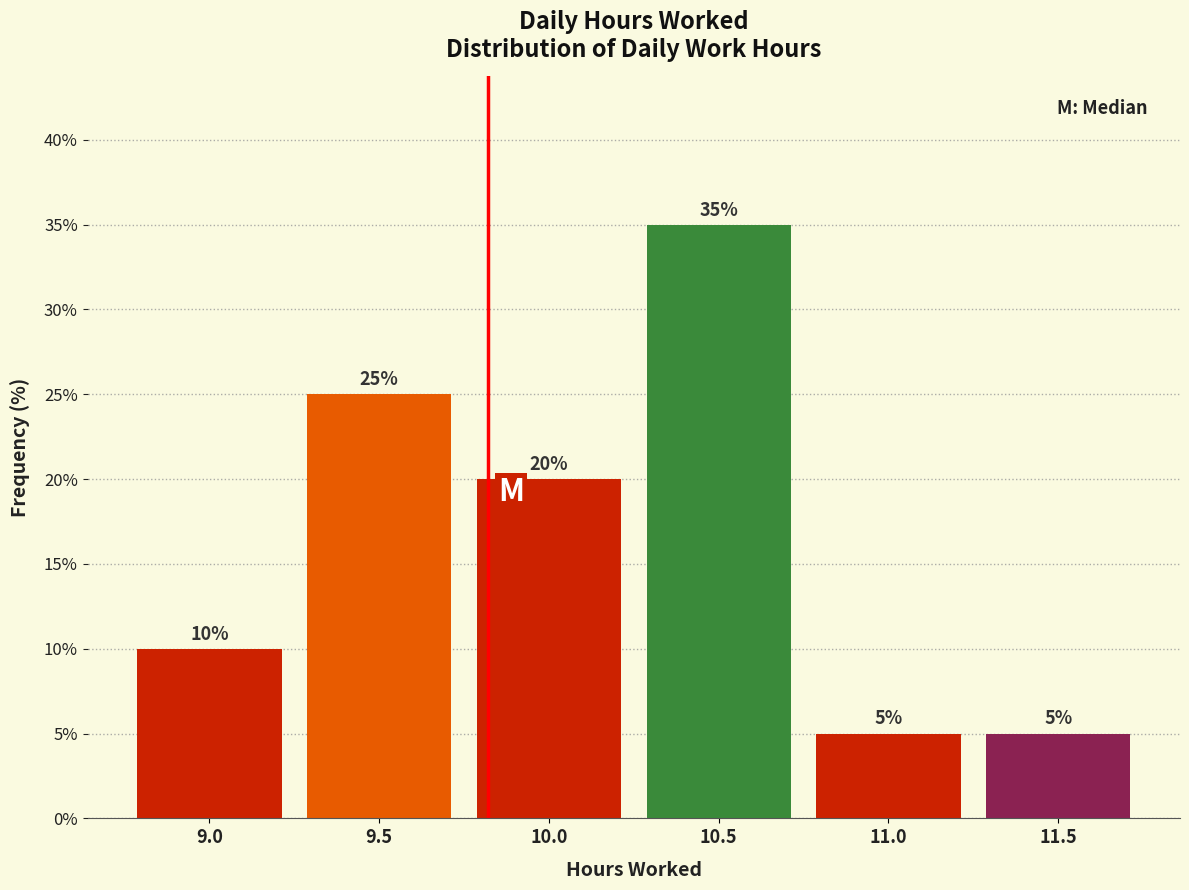

Reading right to left, extract all data points from this chart.

5	5	35	20	25	10